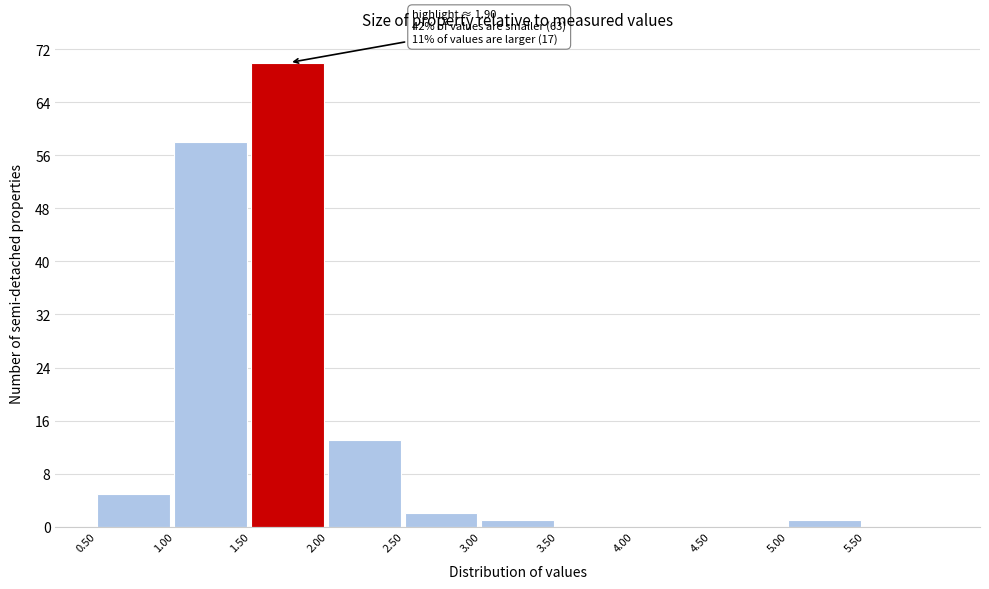

Which range on the x-axis has the tallest bar?

1.5 to 2.0